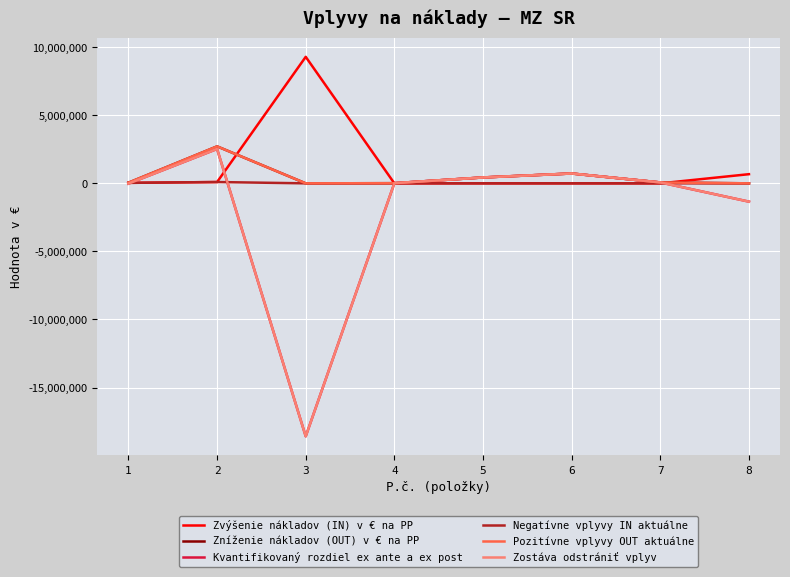

What is the sum of the Zníženie nákladov (OUT) v € na PP values at 2 and 4?

2728502